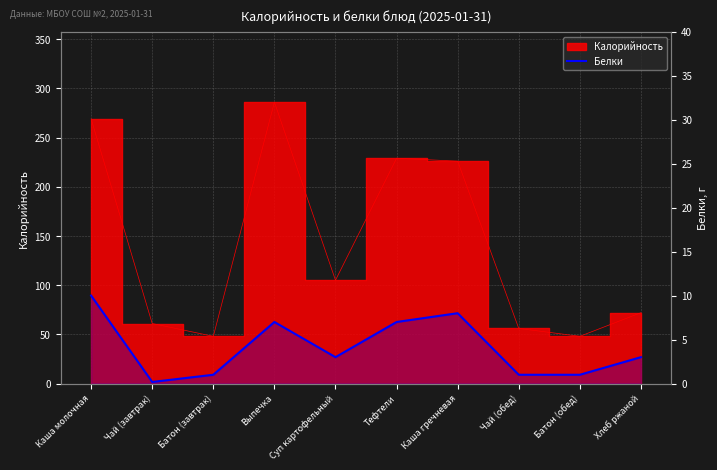

How many values are below 3?

4